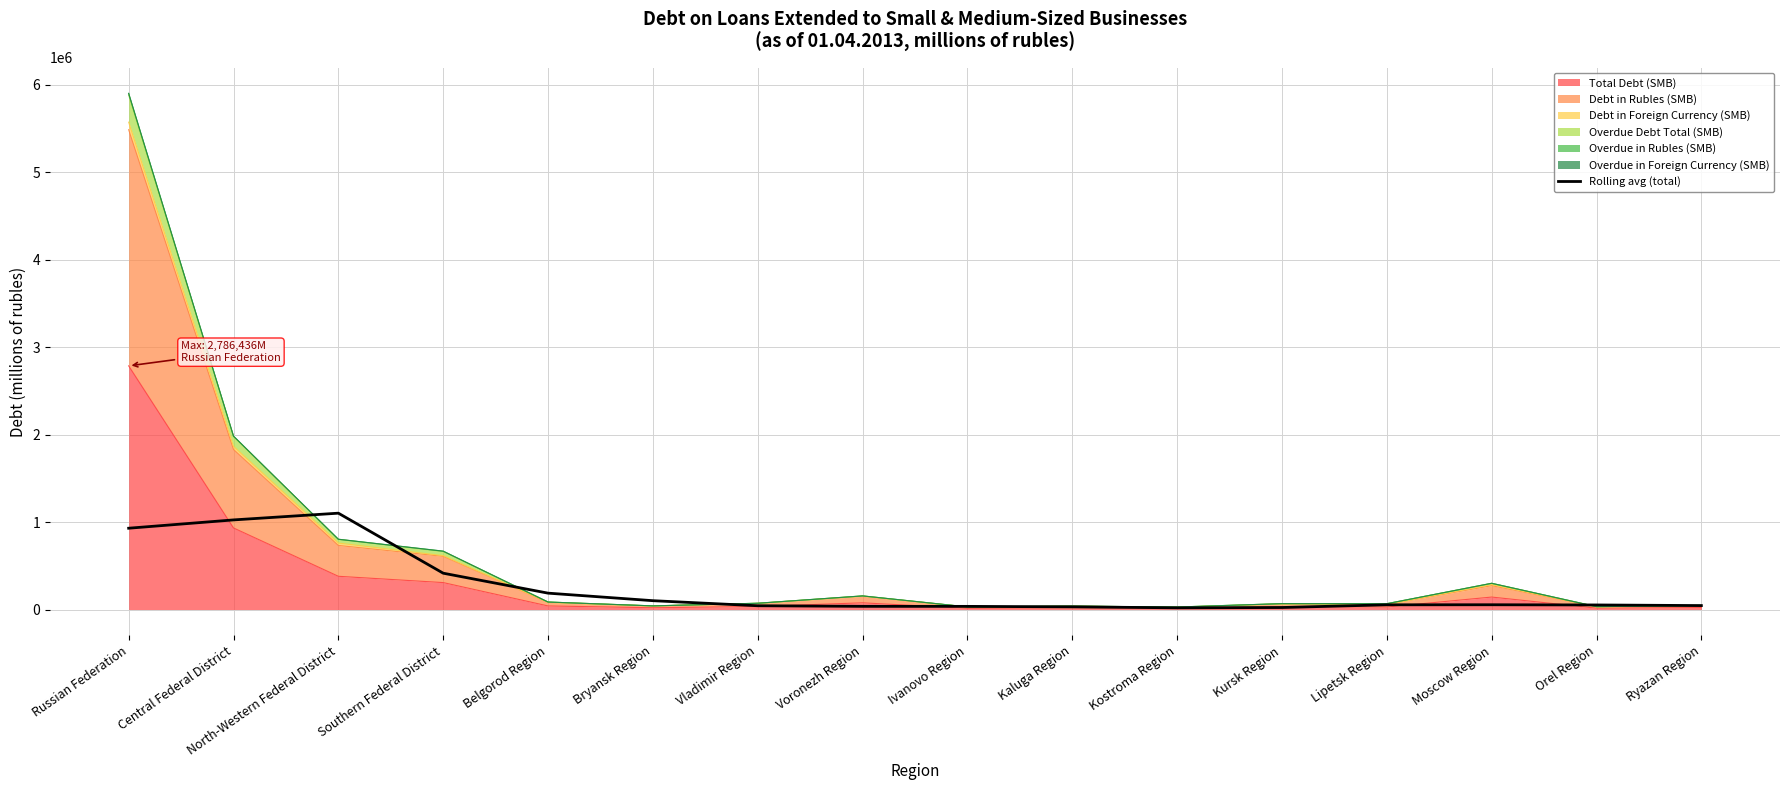

Where does the data first go above 54038?

Russian Federation